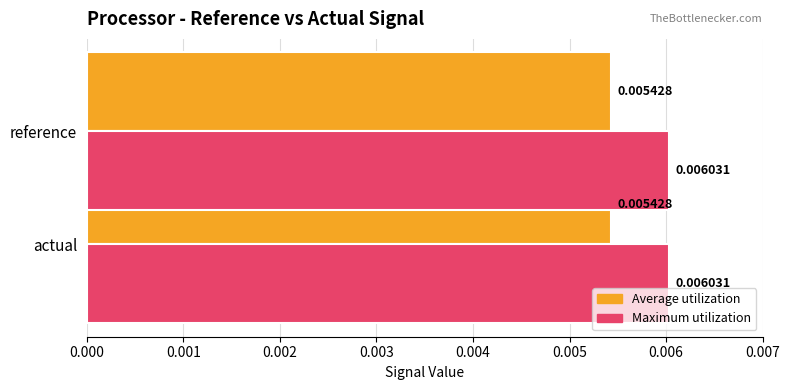

Rank the series by their maximum value, from highest to lowest.

Maximum utilization, Average utilization